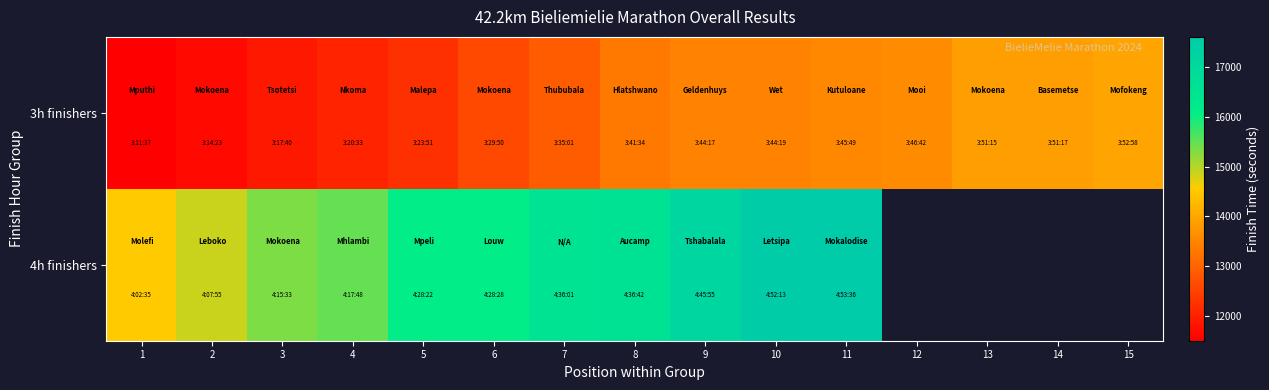

What is the difference between the 3h finishers values at 8 and 10?

165.0